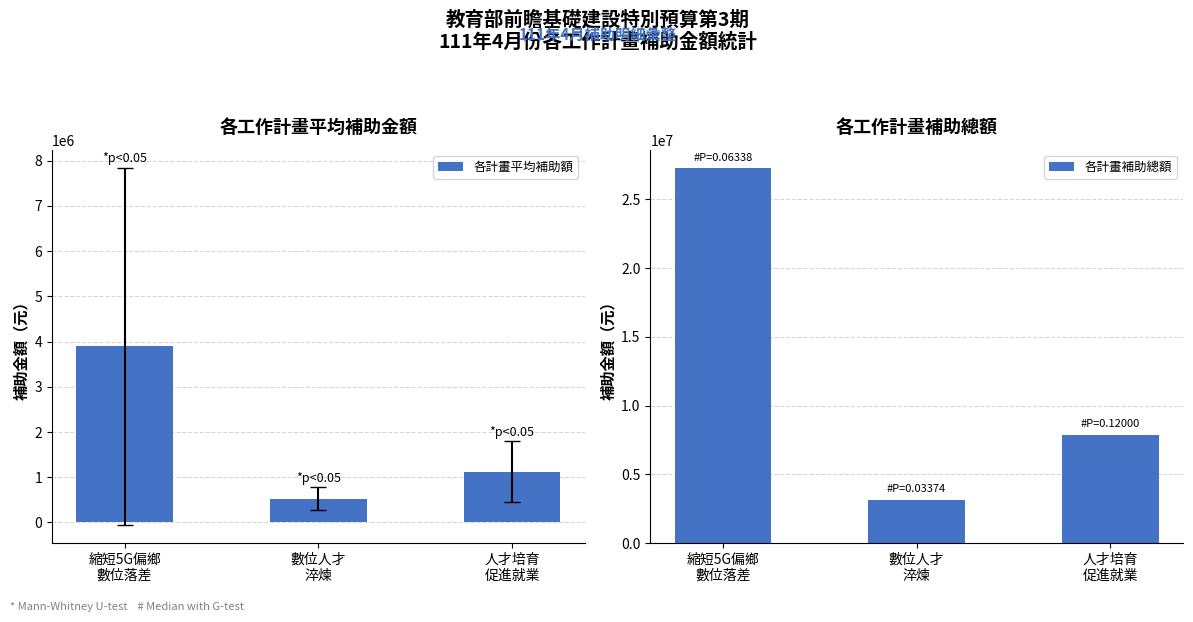

What is the difference between the second highest and minimum values in the 各計畫補助總額 series?

4716600